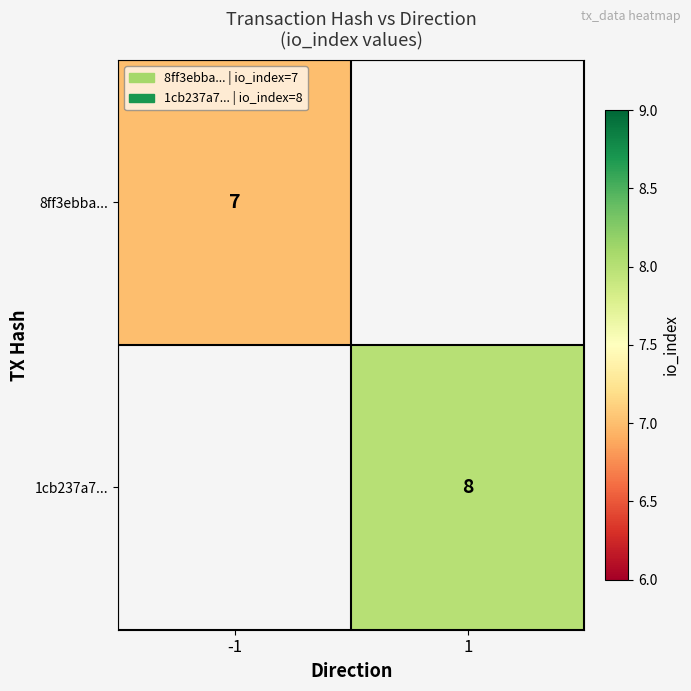

Is it true that 8ff3ebba... equals 7 at -1?

True